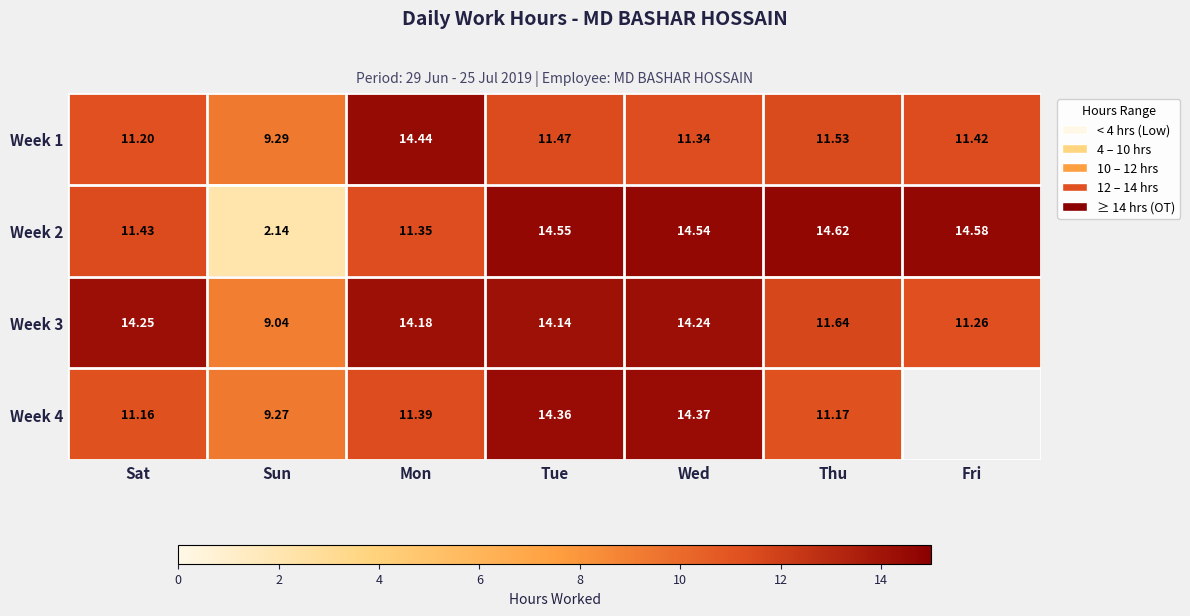

What is the average value of the Week 1 series?

11.5